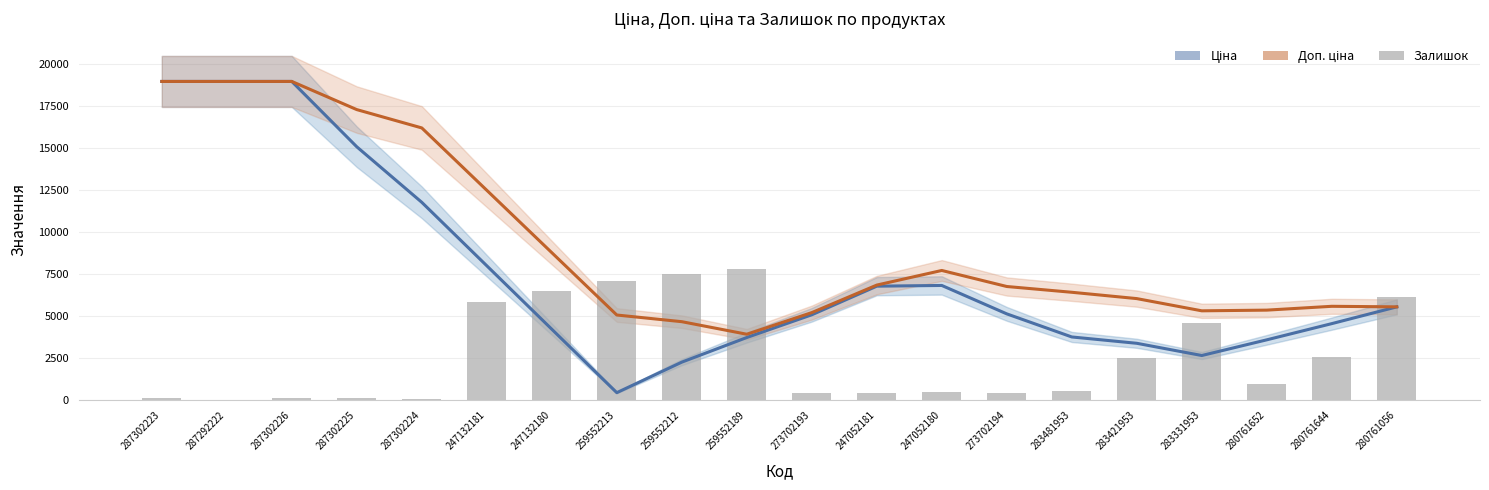

What is the sum of the Ціна values at 287302225 and 287302223?

34067.9